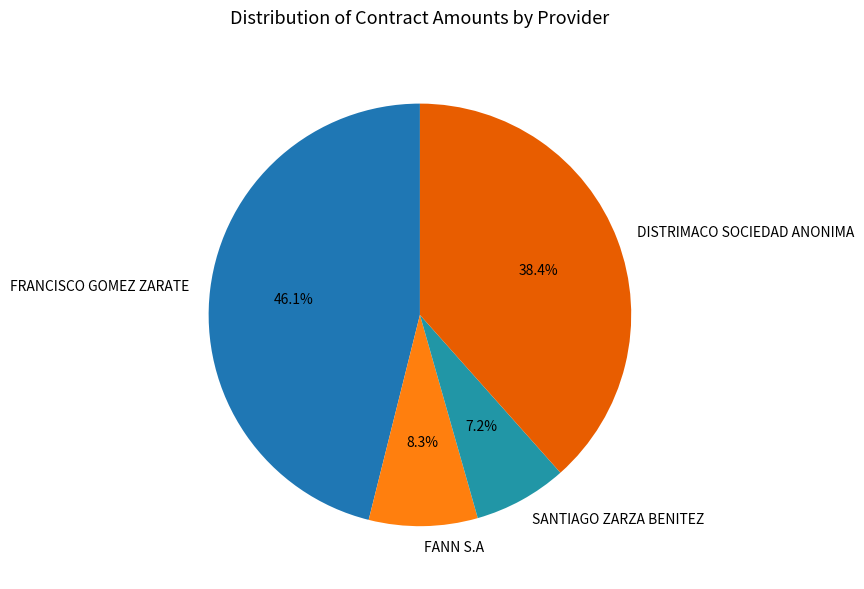

Which has a higher value, FRANCISCO GOMEZ ZARATE or DISTRIMACO SOCIEDAD ANONIMA?

FRANCISCO GOMEZ ZARATE